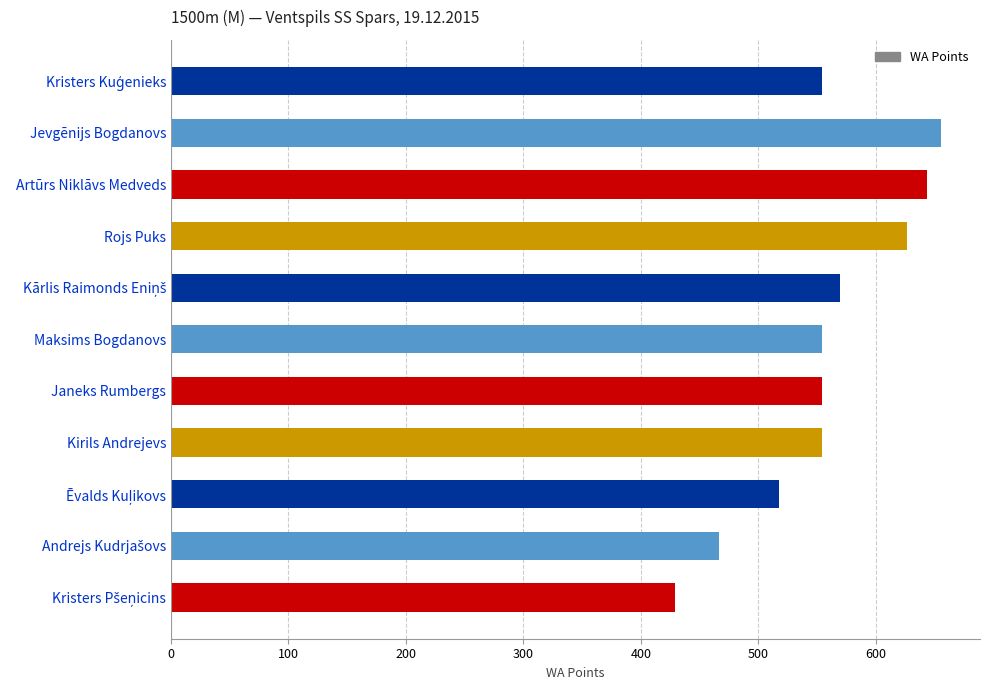

Which has a higher value, Jevgēnijs Bogdanovs or Rojs Puks?

Jevgēnijs Bogdanovs